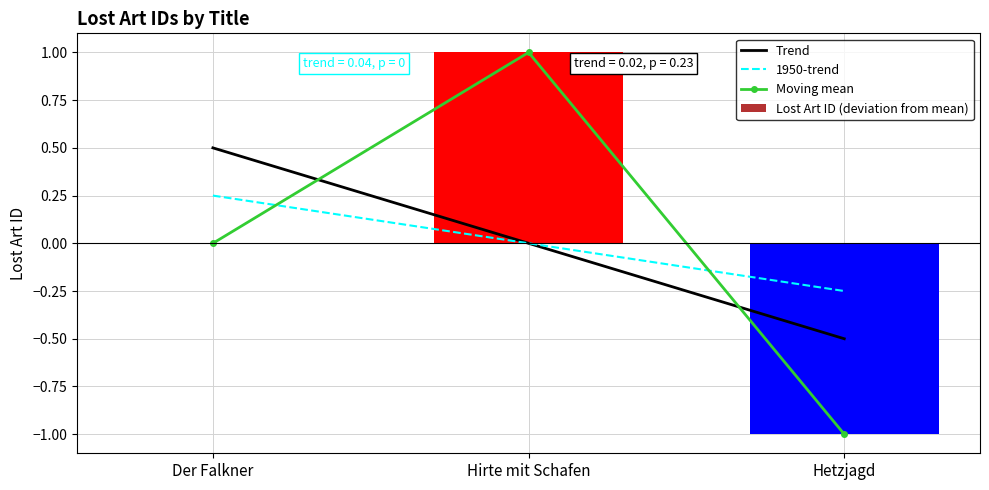

At which label does Moving mean reach its minimum?

Hetzjagd